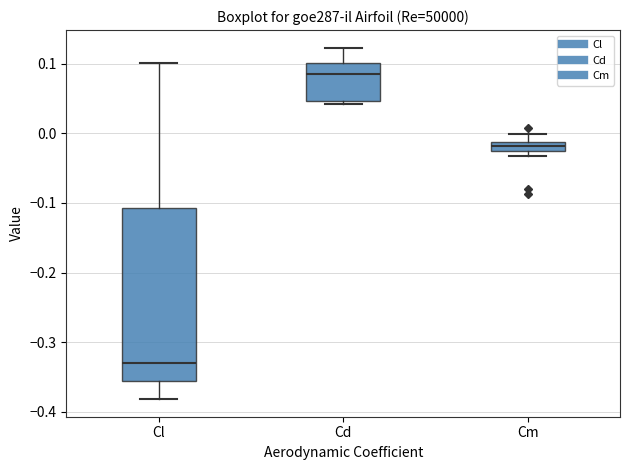

Which box has the lowest median line?

Cl